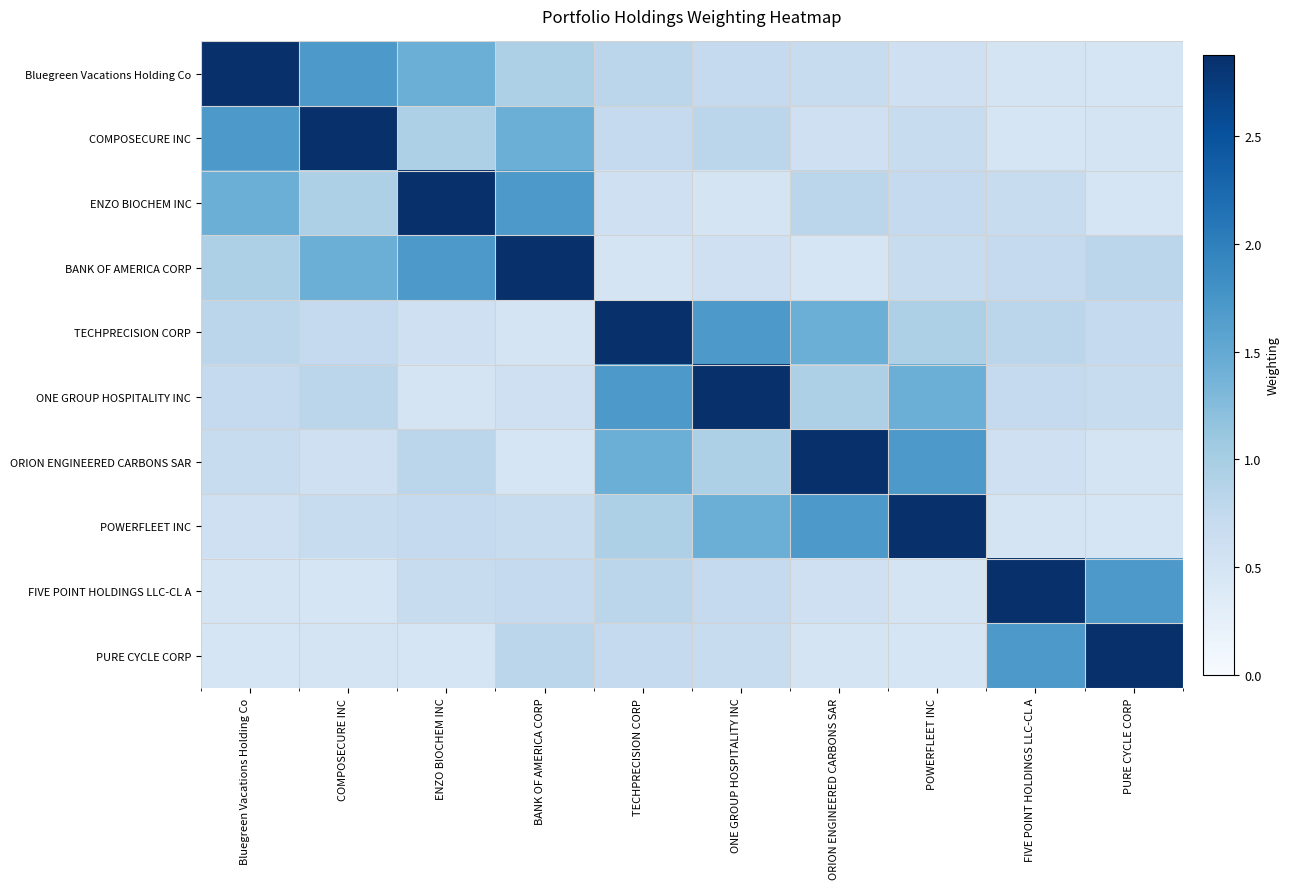

What is the difference between the highest and lowest values at COMPOSECURE INC?

2.4